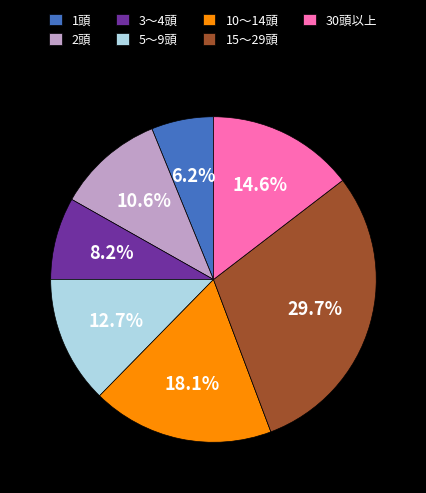

Count the number of slices in the pie.

7